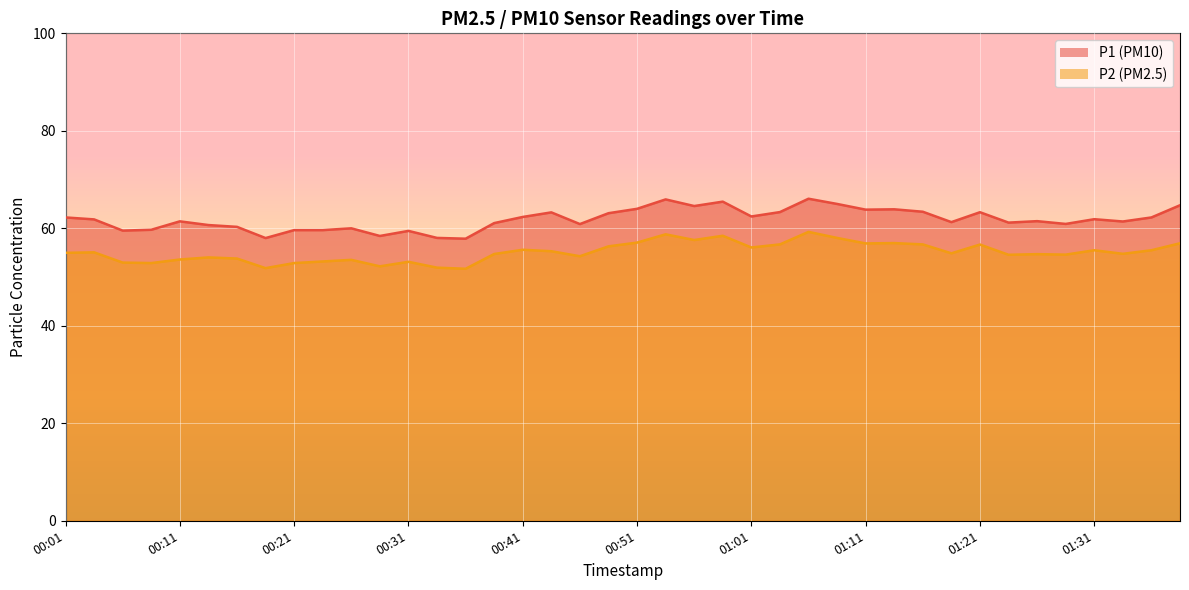

List the series in order of their overall mean, highest first.

P1, P2